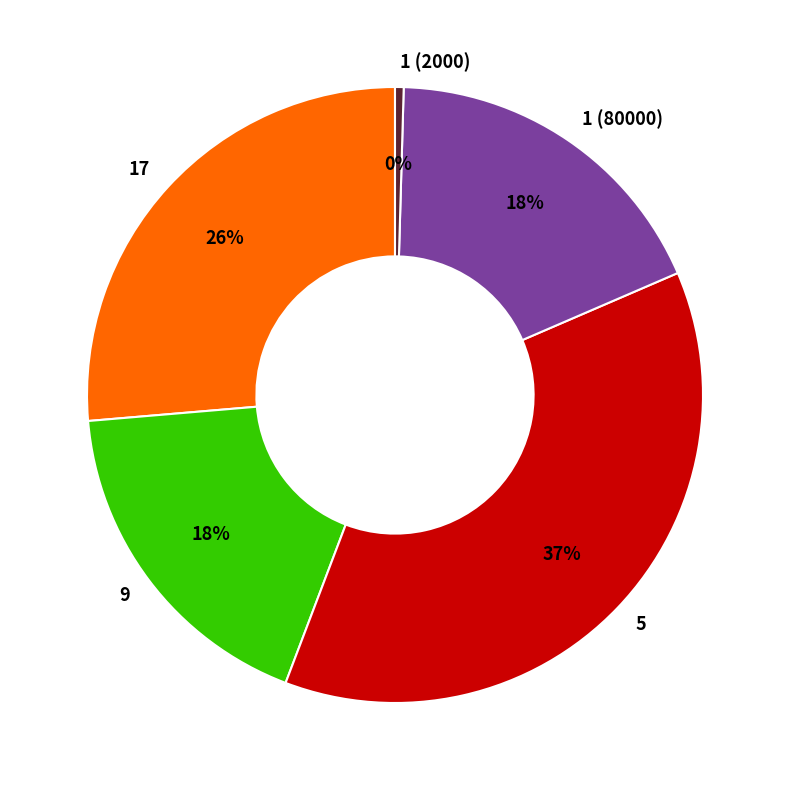

Do 9 and 17 together represent more than half of the pie?

No